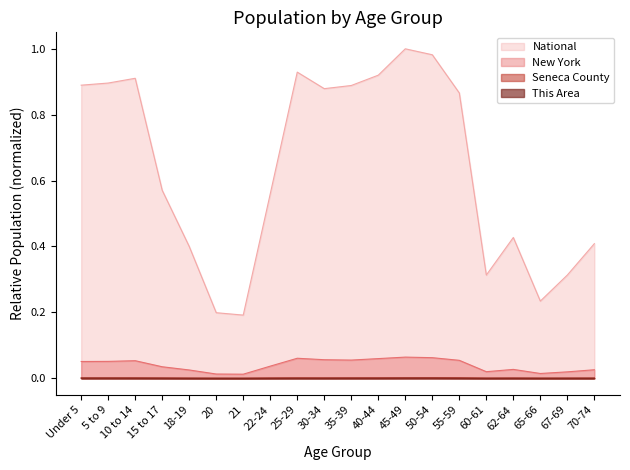

How many series are shown in this chart?

4